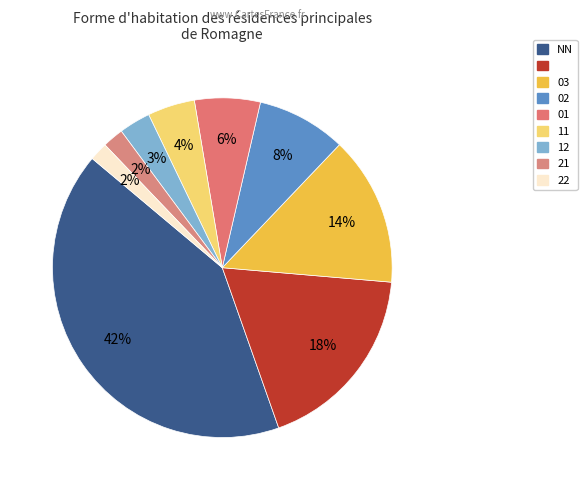

Does any single category account for the majority?

No